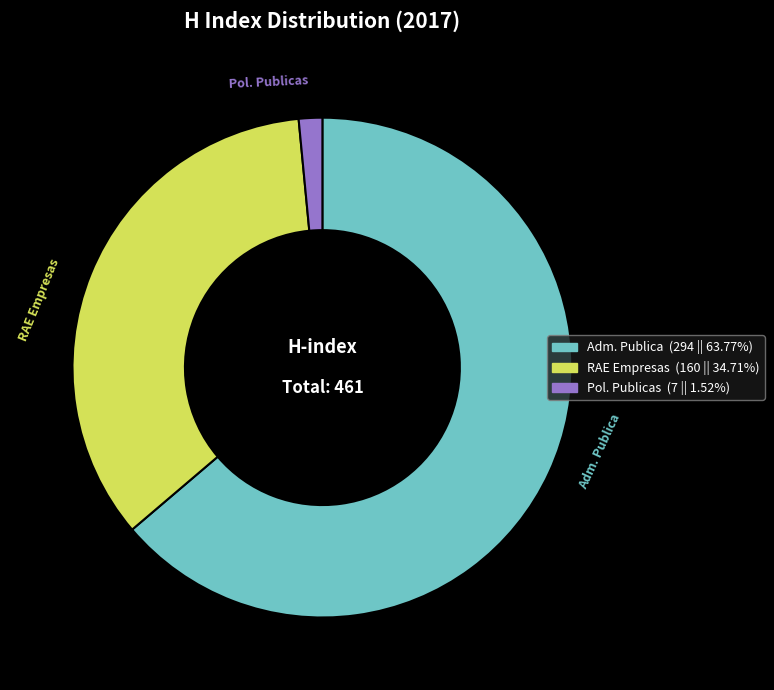

Is there a majority slice in this chart?

Yes